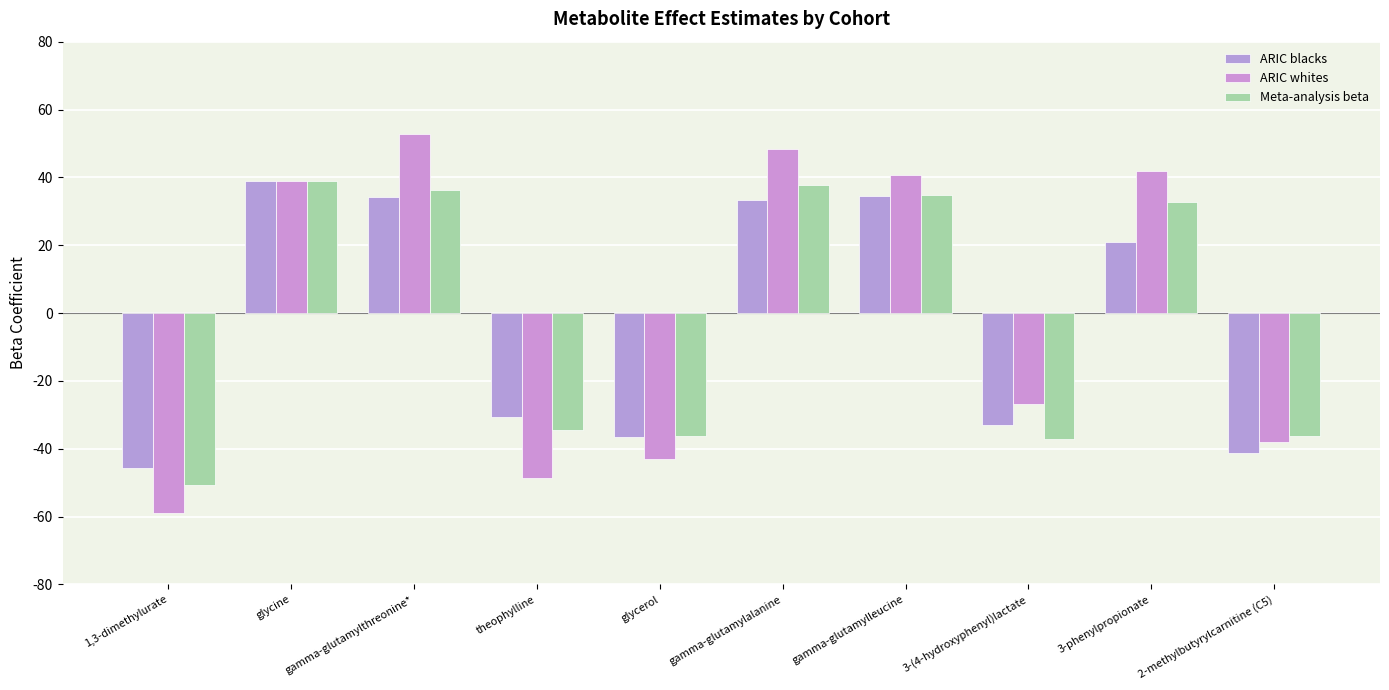

At 3-(4-hydroxyphenyl)lactate, list the series in order from smallest to largest.

Meta-analysis beta, ARIC blacks, ARIC whites